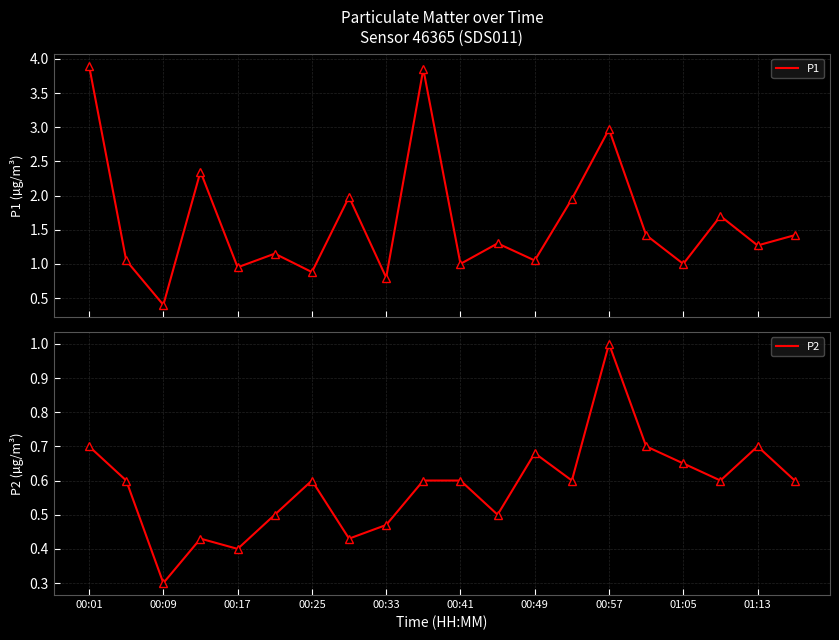

What position from the left is 00:25?

4